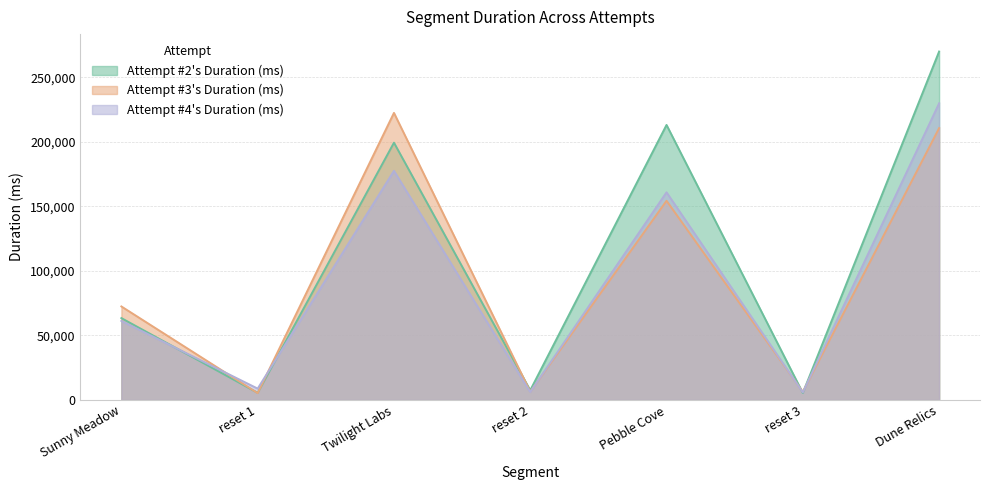

What is the label of the 7th point from the left?

Dune Relics